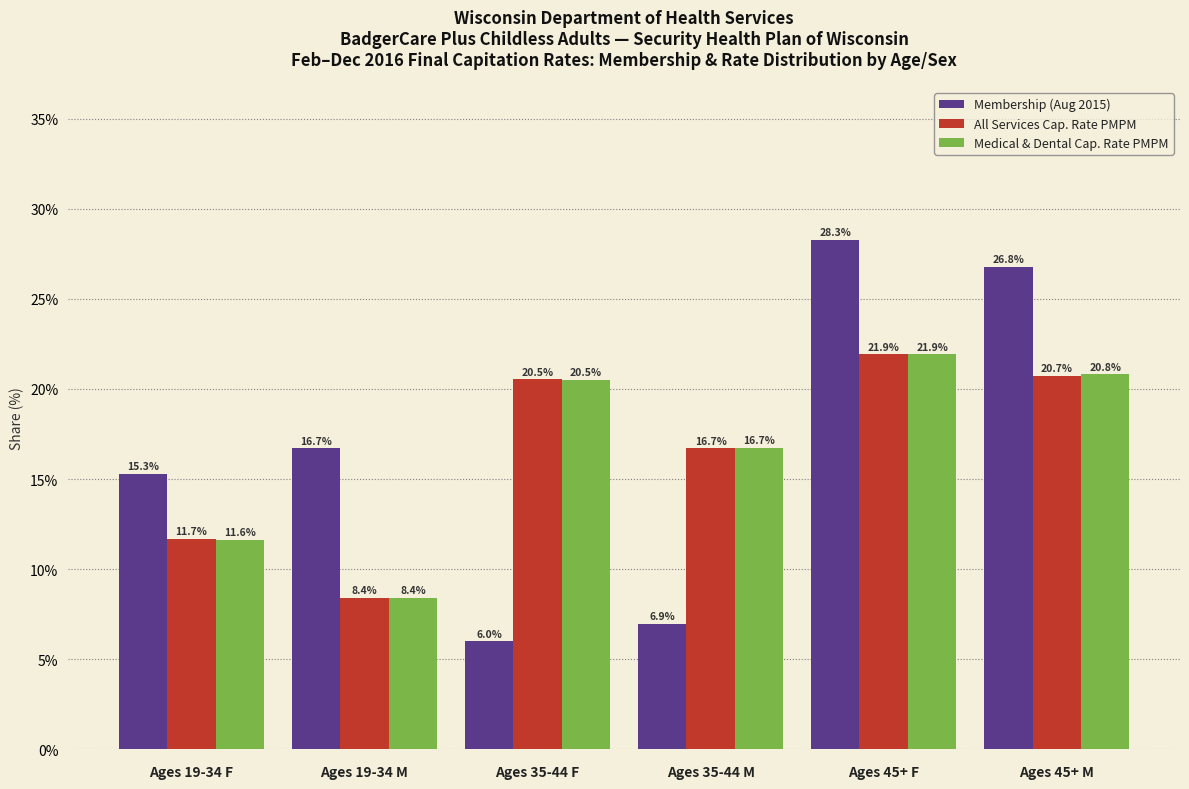

Reading left to right, extract all data points from this chart.

Membership (Aug 2015): Ages 19-34 F=15.3	Ages 19-34 M=16.7	Ages 35-44 F=6.0	Ages 35-44 M=6.9	Ages 45+ F=28.3	Ages 45+ M=26.8
All Services Cap. Rate PMPM: Ages 19-34 F=11.7	Ages 19-34 M=8.4	Ages 35-44 F=20.5	Ages 35-44 M=16.7	Ages 45+ F=21.9	Ages 45+ M=20.7
Medical & Dental Cap. Rate PMPM: Ages 19-34 F=11.6	Ages 19-34 M=8.4	Ages 35-44 F=20.5	Ages 35-44 M=16.7	Ages 45+ F=21.9	Ages 45+ M=20.8